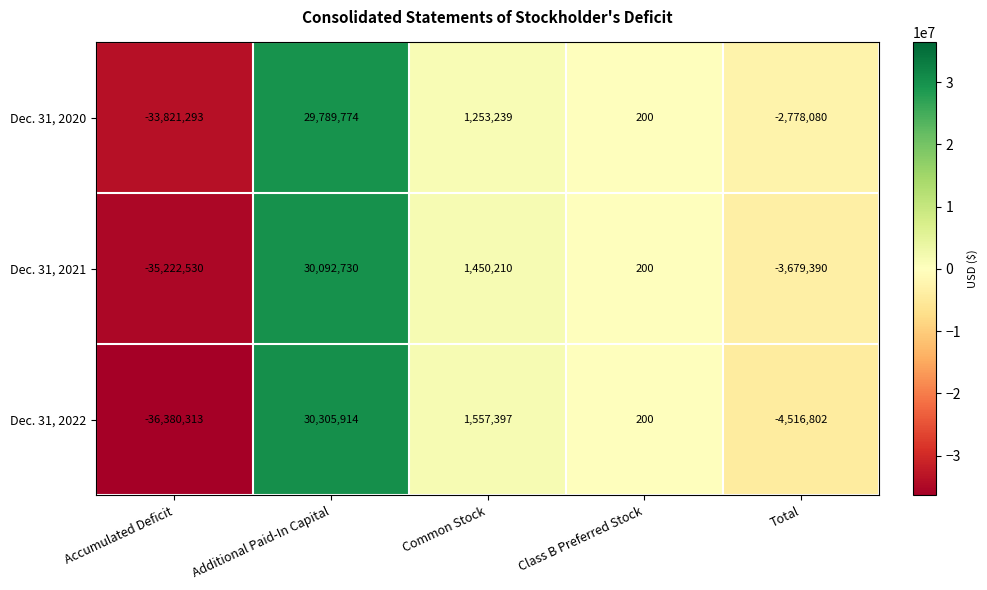

List the series in order of their peak value, lowest first.

Dec. 31, 2020, Dec. 31, 2021, Dec. 31, 2022